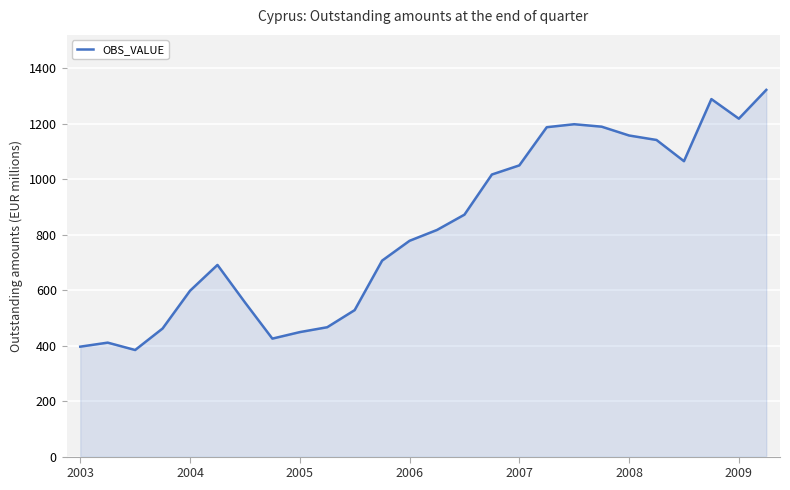

What is the difference between the maximum and minimum values?

938.1